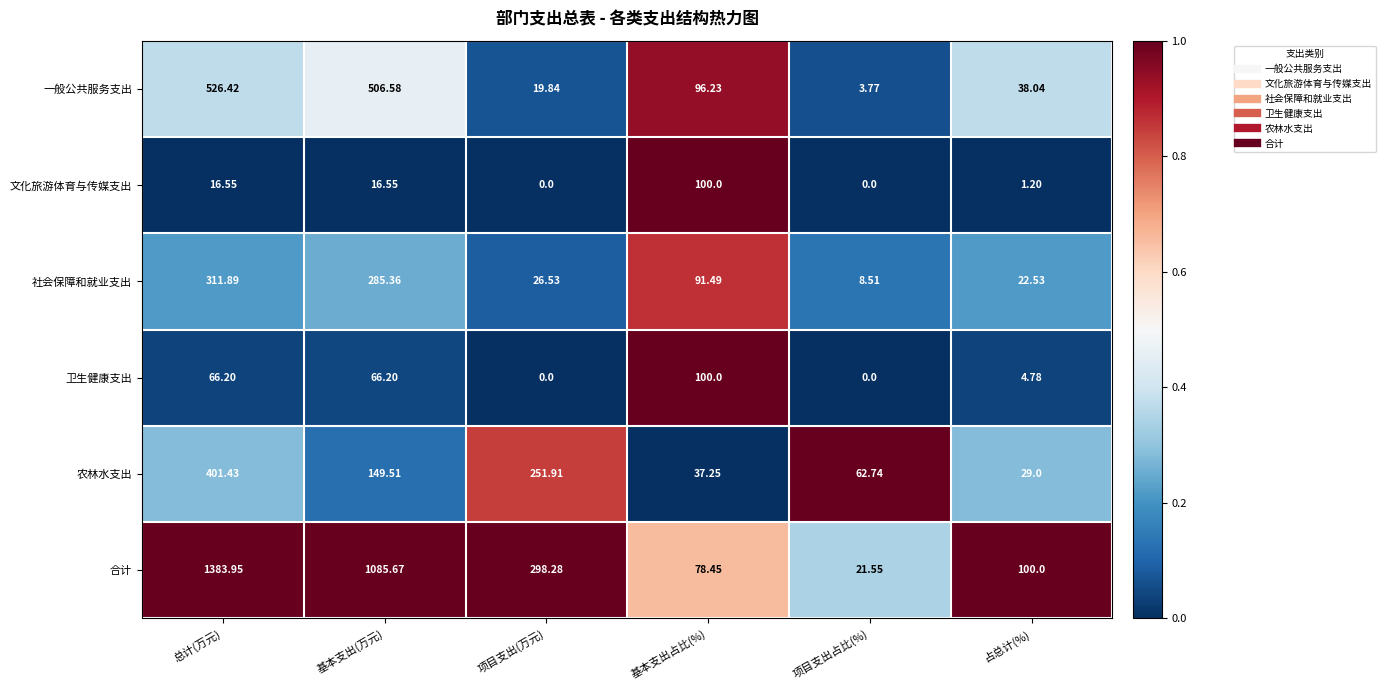

Which series has the largest total across all categories?

合计